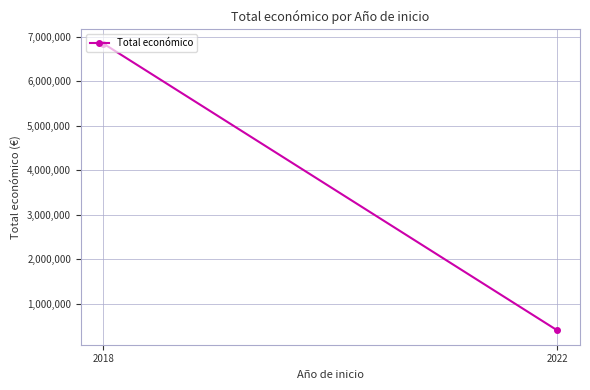

Which label corresponds to the largest value in the chart?

2018